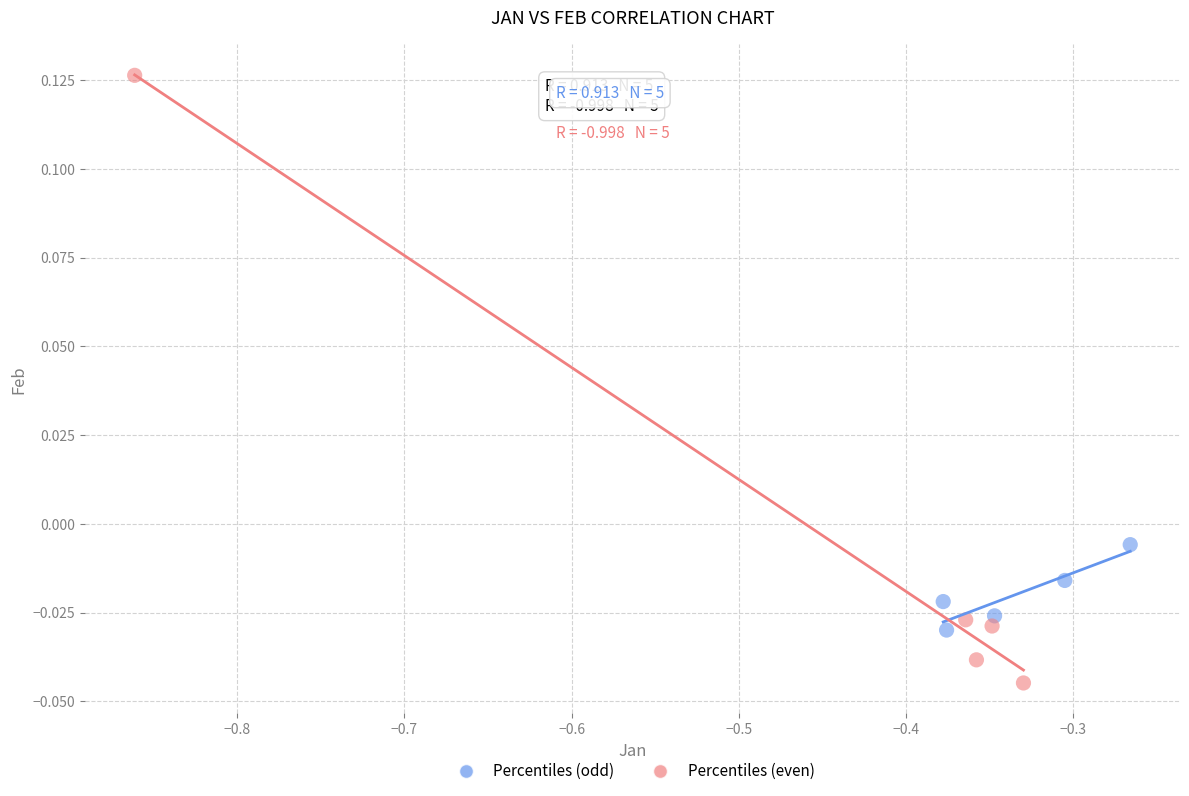

Which series contains the highest Y value?

Percentiles (even)